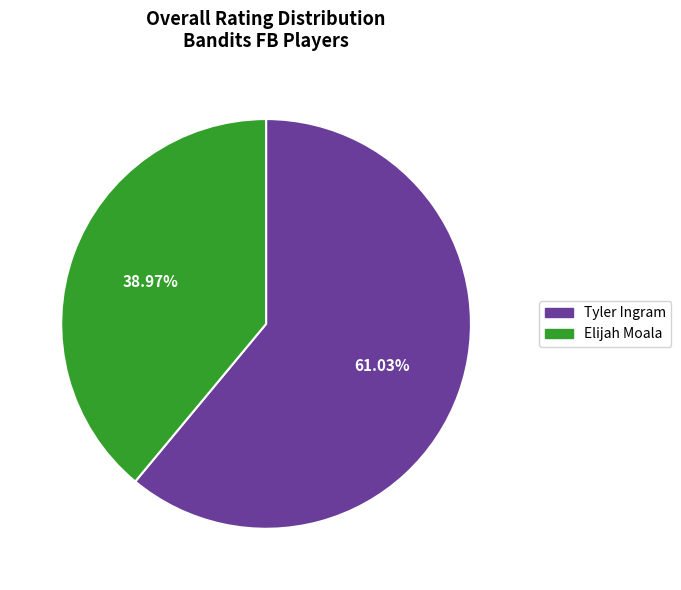

What percentage do Tyler Ingram and Elijah Moala together represent?

100.0%